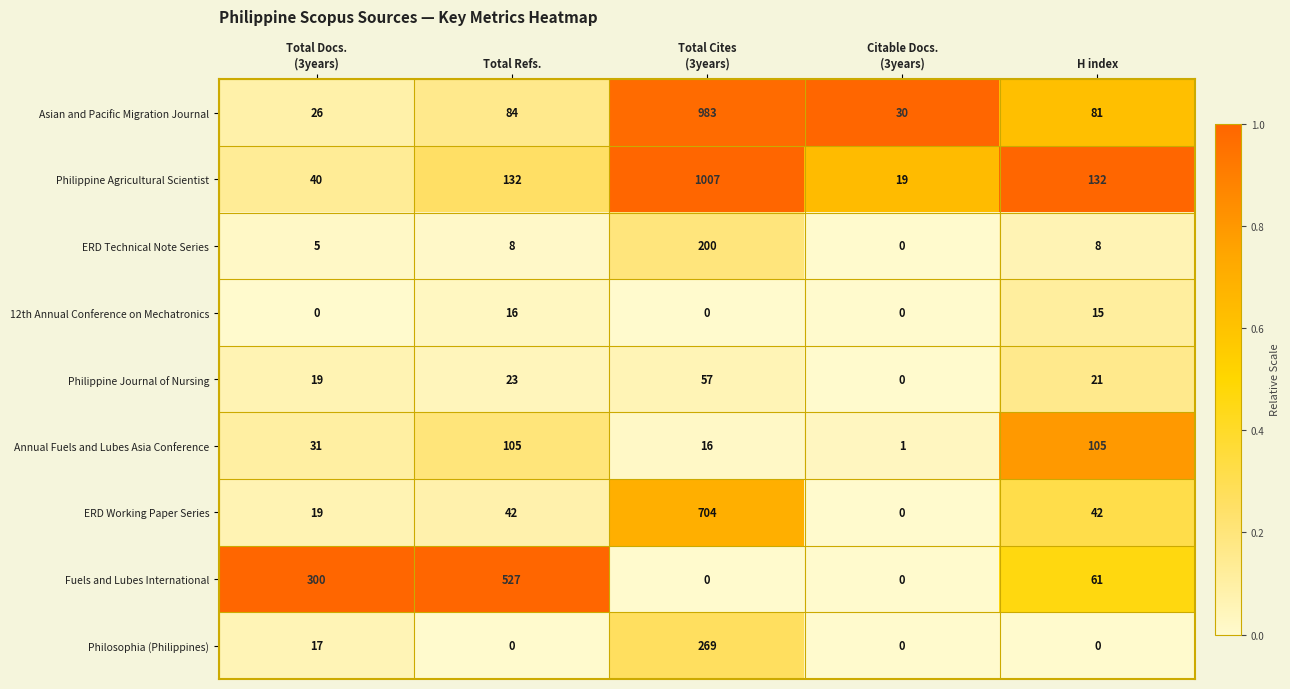

Where is 12th Annual Conference on Mechatronics nearest to the value 8?

H index